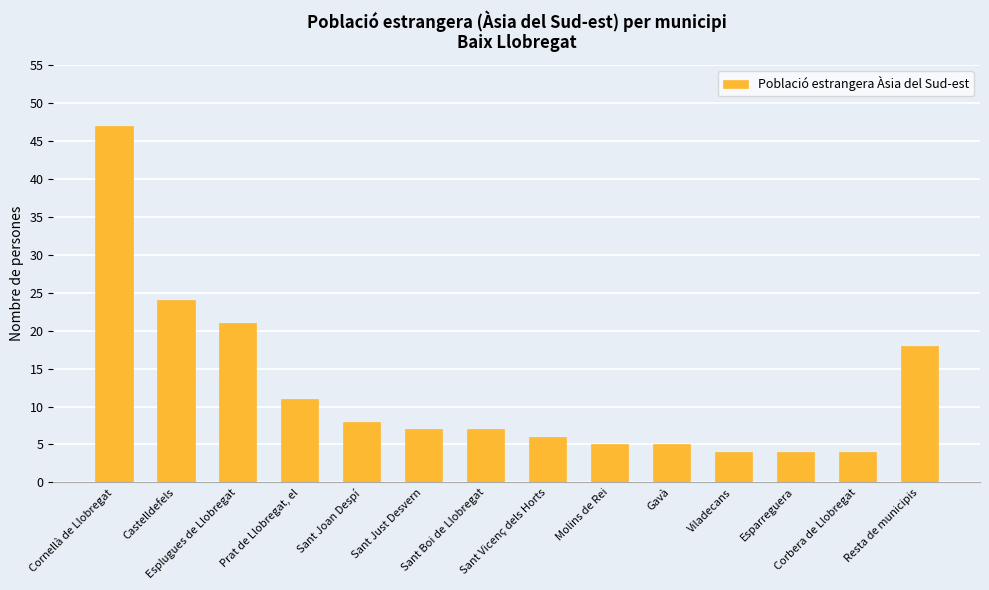

Between Esparreguera and Sant Just Desvern, which is larger?

Sant Just Desvern